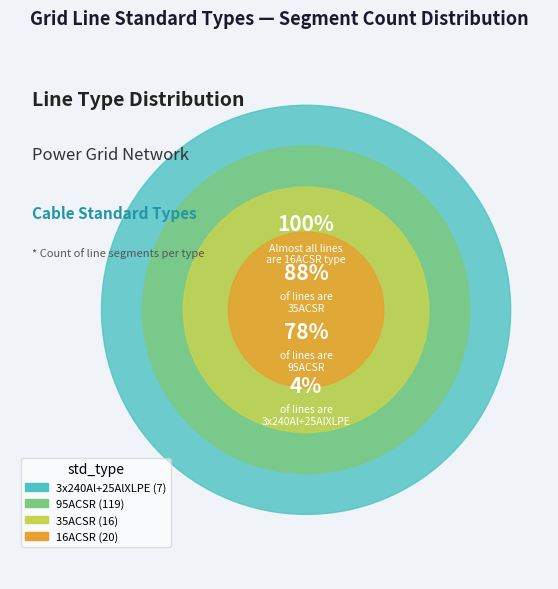

Which category accounts for the majority?

95ACSR